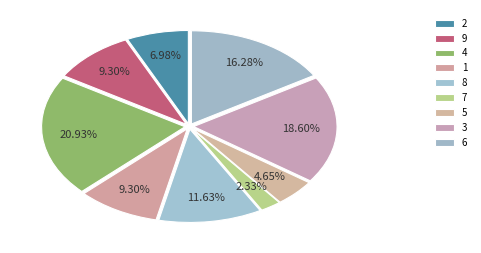

What percentage is the 5 slice, to the nearest percent?

5%